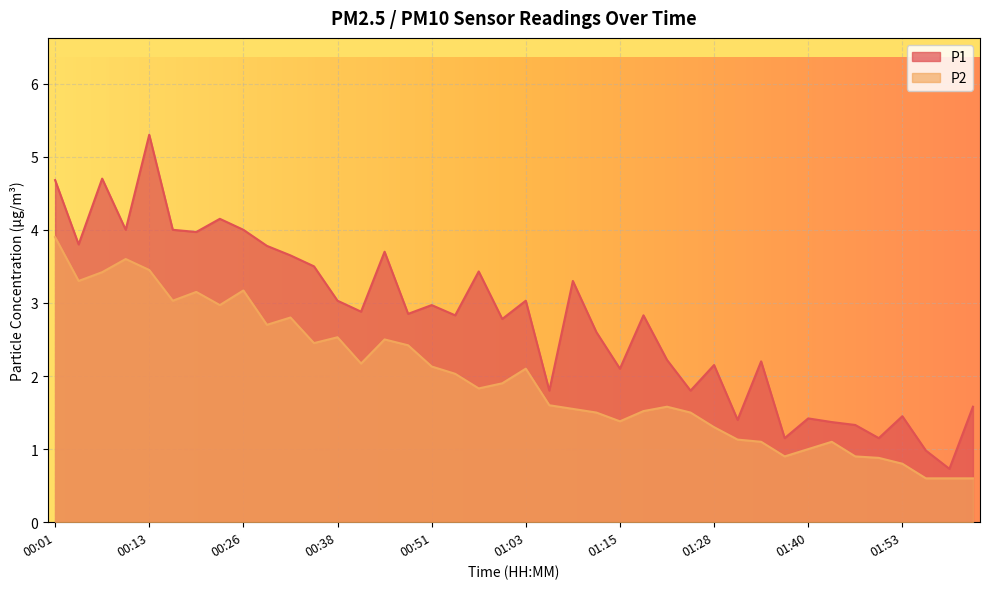

What is the label of the 32nd point from the left?

01:37